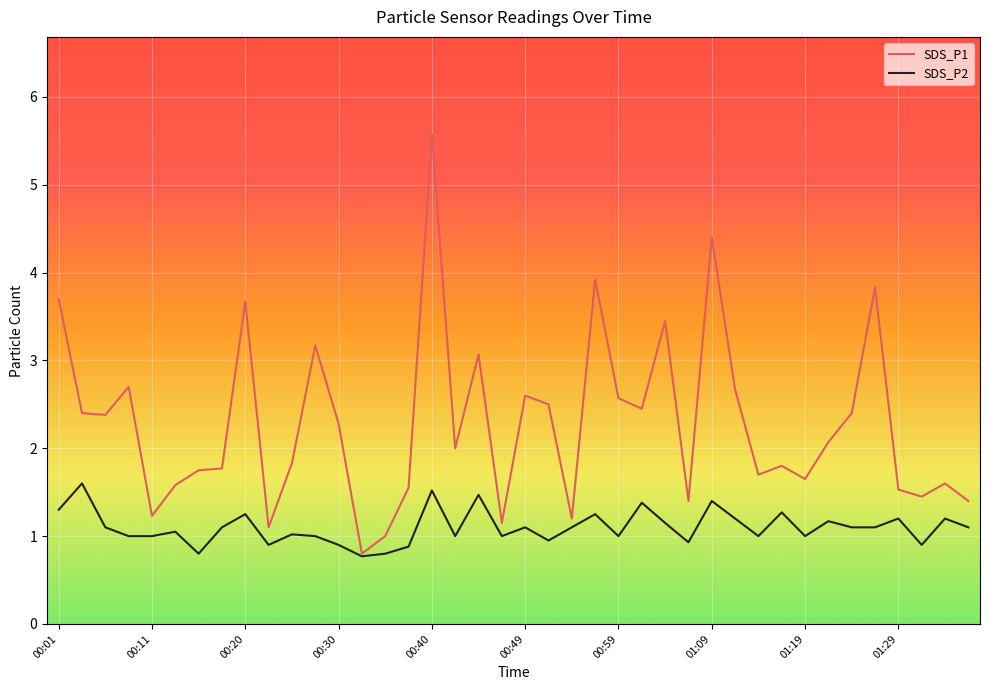

List the series in order of their peak value, lowest first.

SDS_P2, SDS_P1